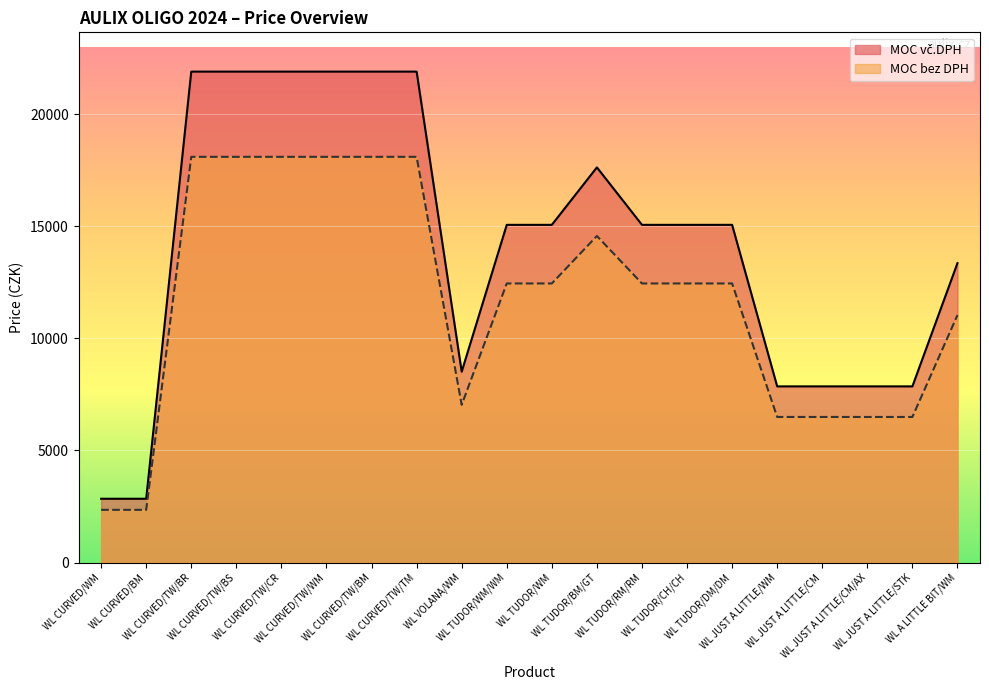

What position from the right is WL TUDOR/RM/RM?

8